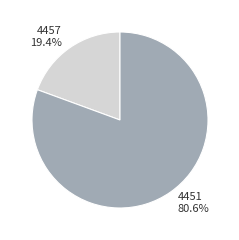

Does 4457 account for over 50% of the chart?

No